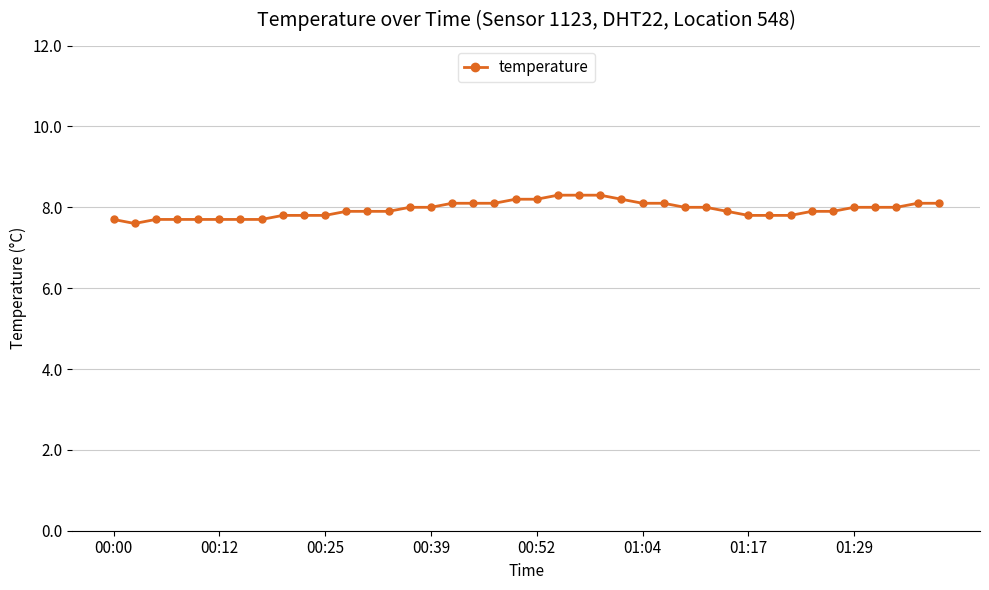

What is the greatest value displayed?

8.3